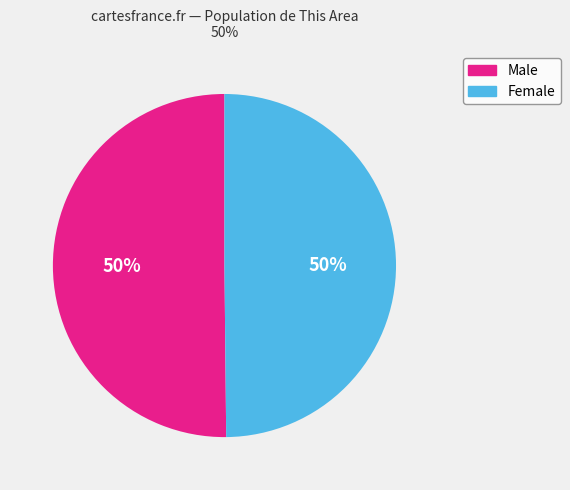

Approximately how many times larger is the value at Male compared to Female?

1.0